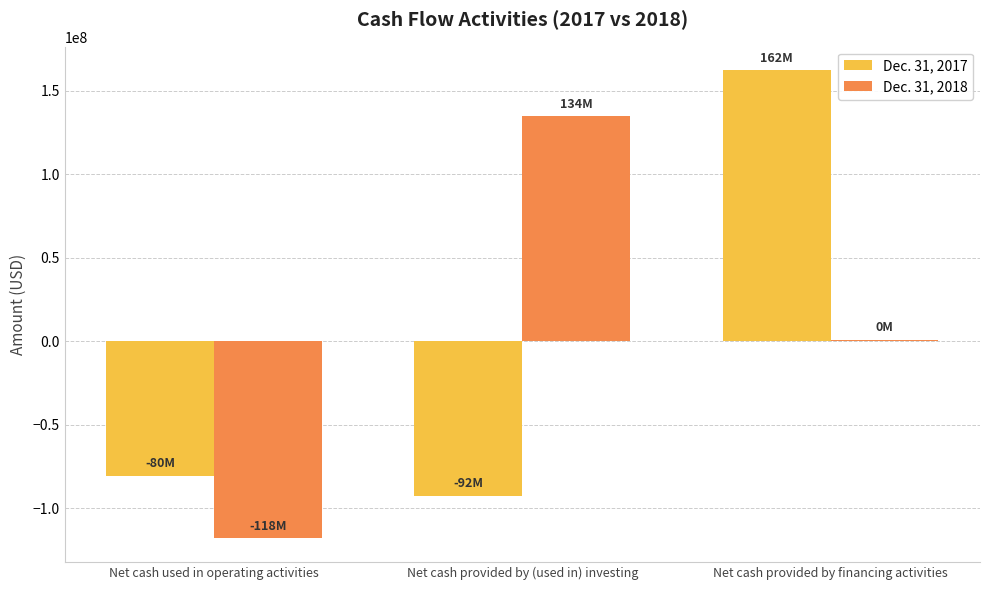

How many distinct data groups are displayed?

2